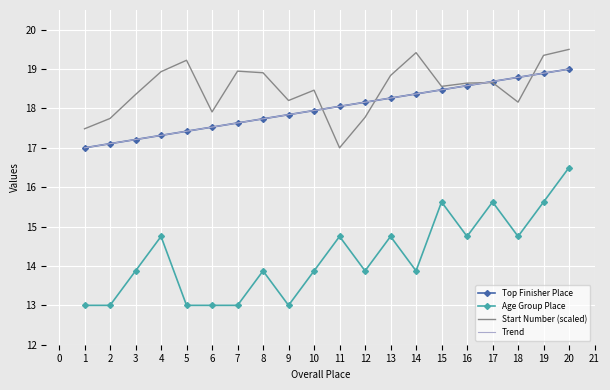

What is the difference between the maximum and minimum values in the Age Group Place series?

3.5